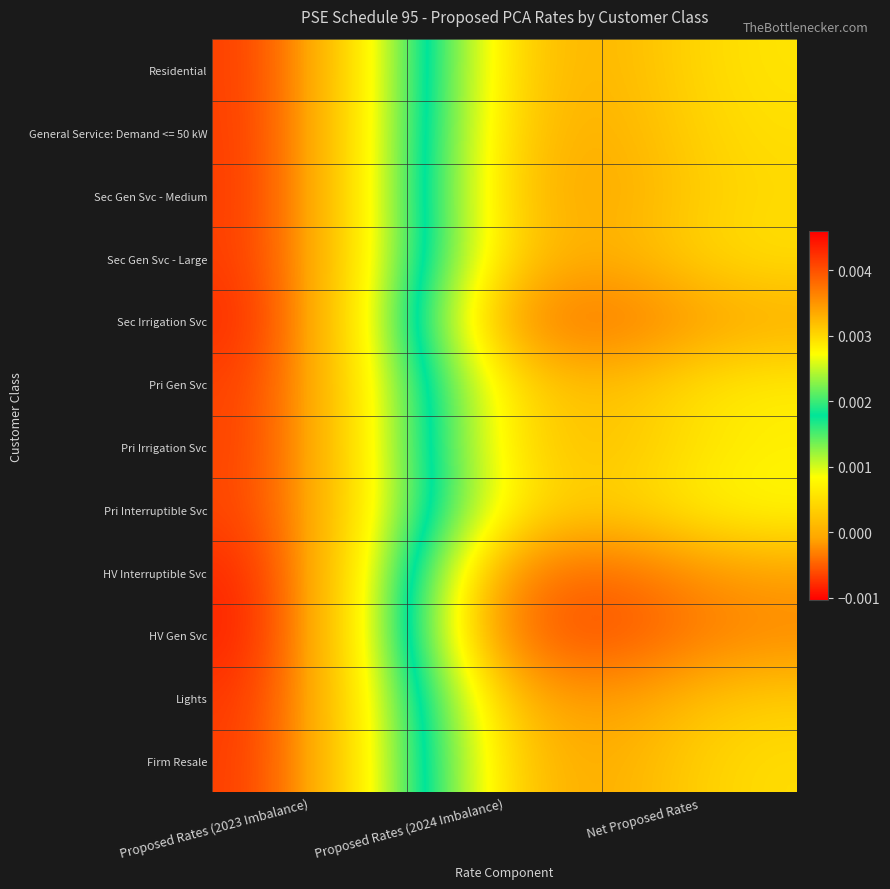

At which category does the chart reach its peak across all series?

Proposed Rates (2024 Imbalance)